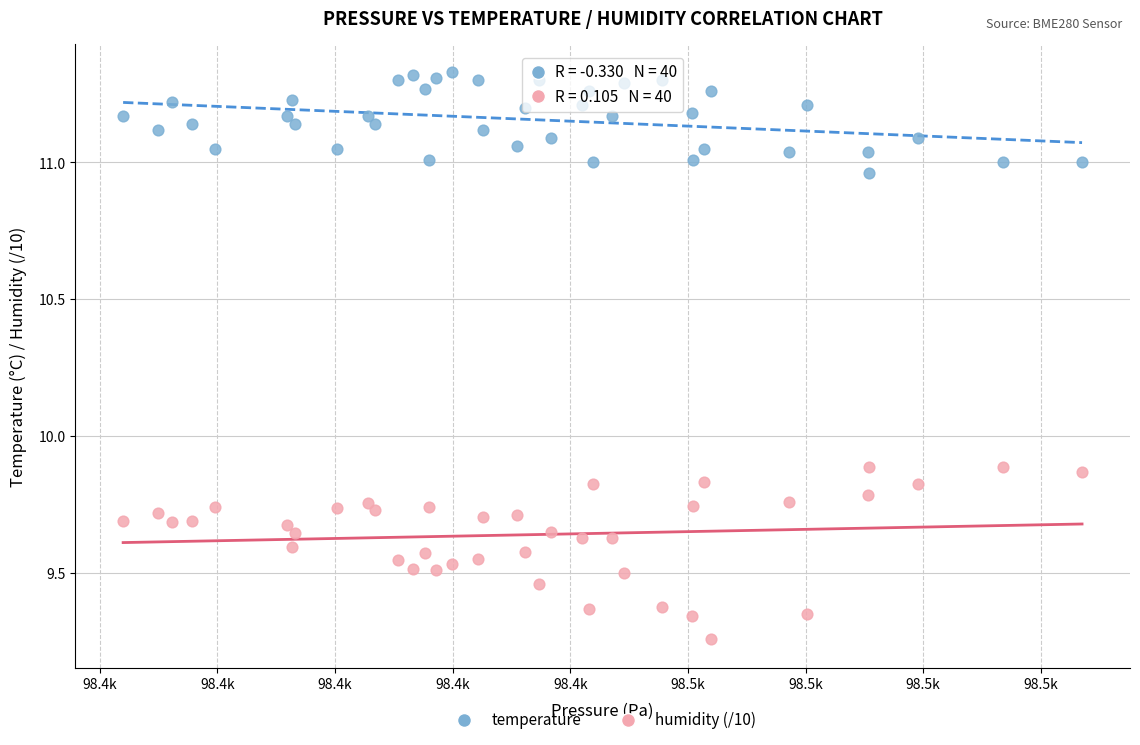

Which series contains the highest Y value?

temperature